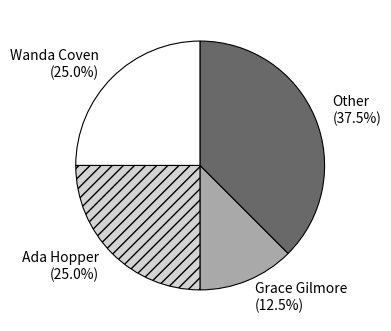

Count the number of slices in the pie.

4